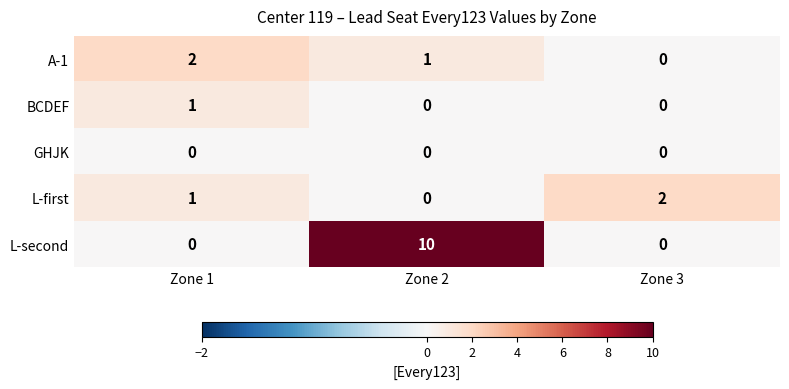

Count the L-second values in the range 0 to 10.

3